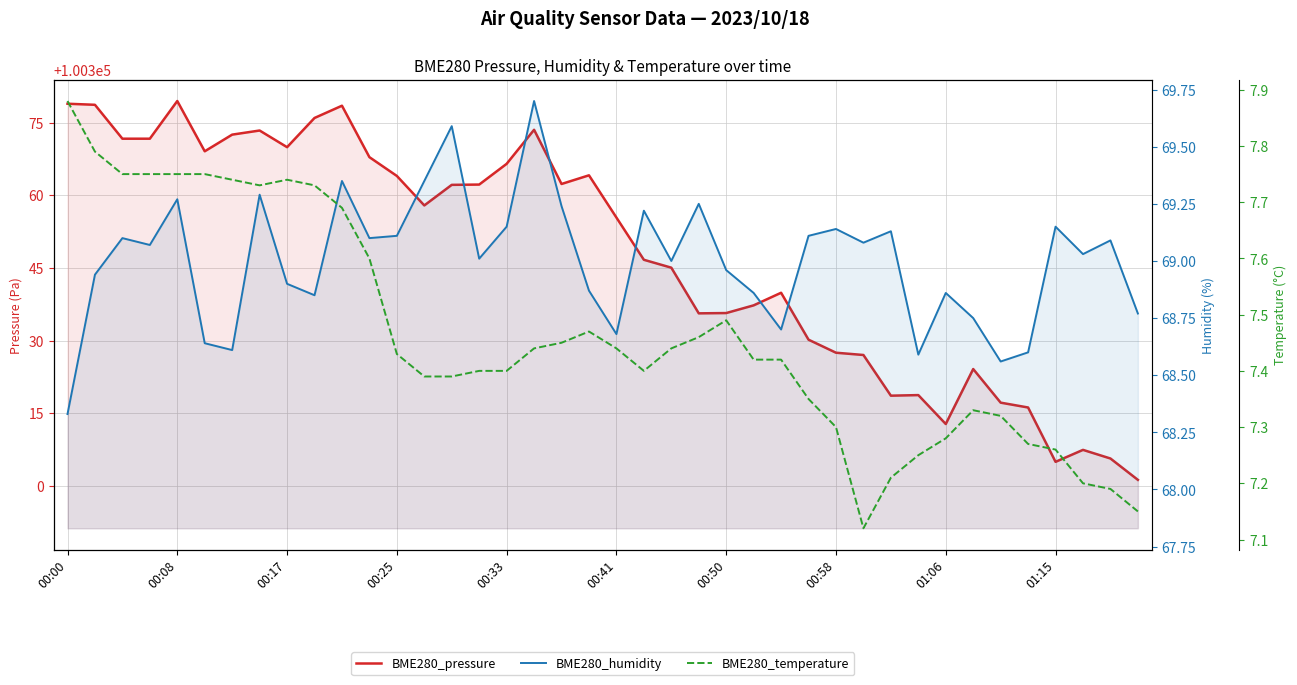

True or false: BME280_humidity and BME280_temperature intersect in this chart.

False